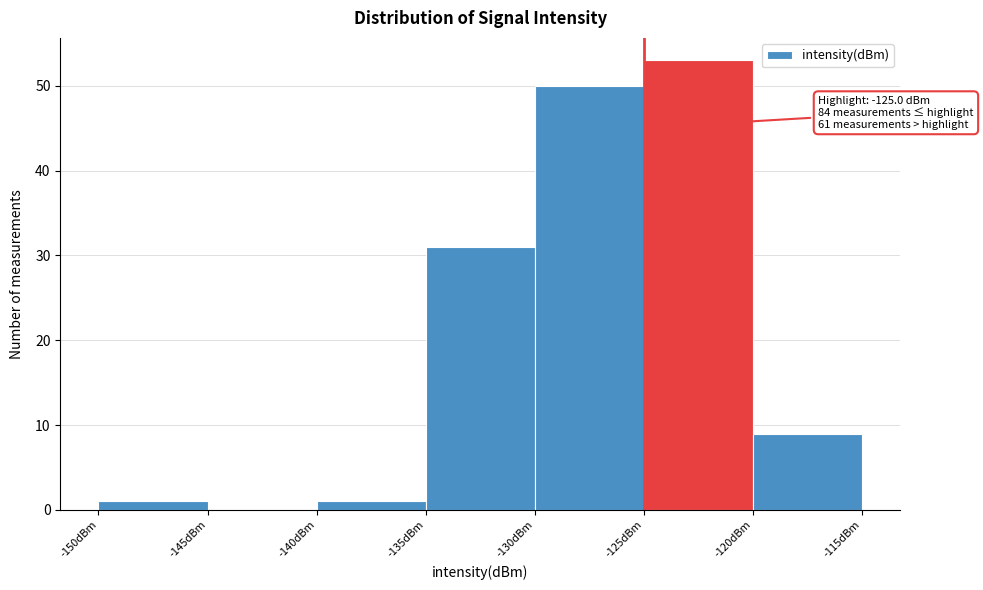

Over which range of the x-axis is the bar tallest?

-125 to -120